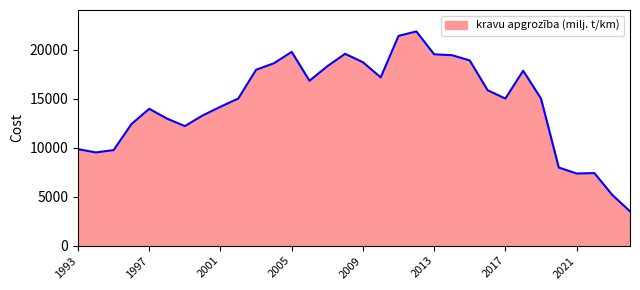

What is the difference between the maximum and minimum values?

18358.3